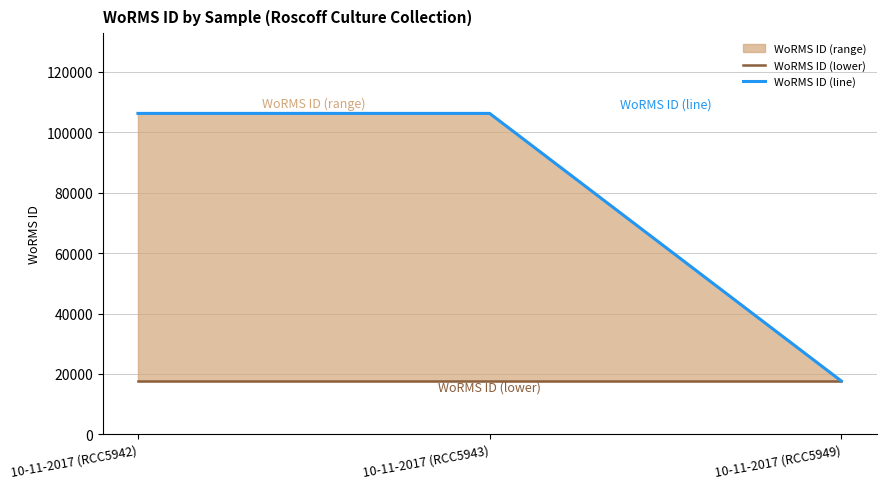

What is the difference between the WoRMS ID (line) values at 10-11-2017 (RCC5949) and 10-11-2017 (RCC5942)?

88646